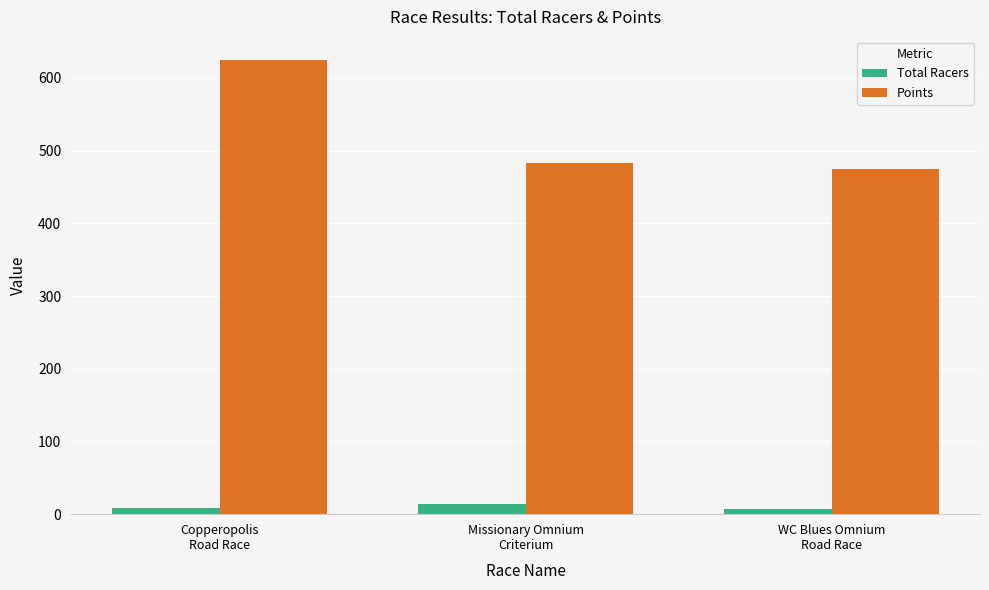

What is the smallest value displayed?

7.0